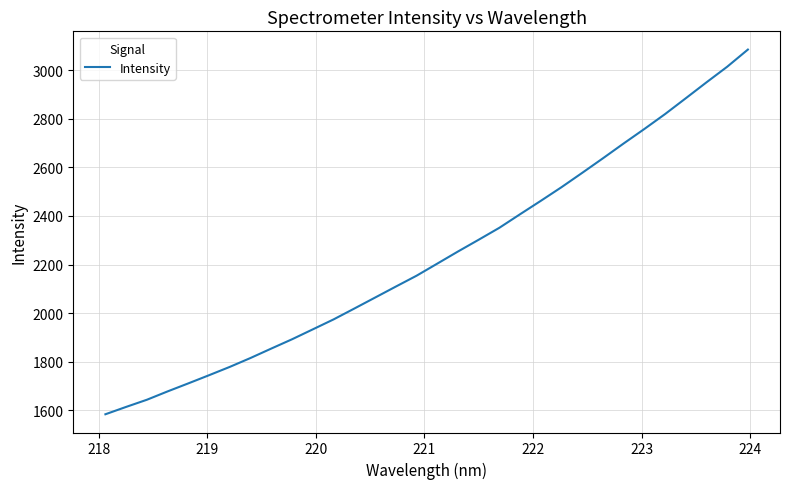

What is the difference between the maximum and minimum values?

1500.2